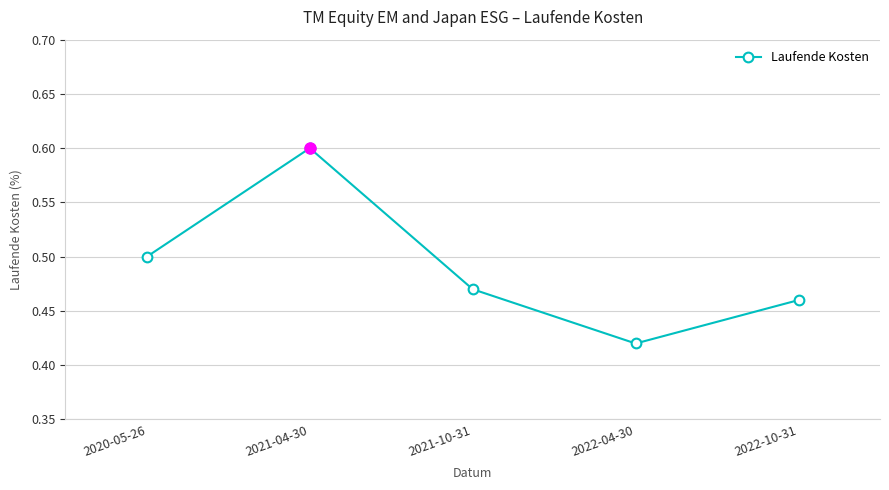

Is it true that the value at 2022-10-31 is 0.2?

False